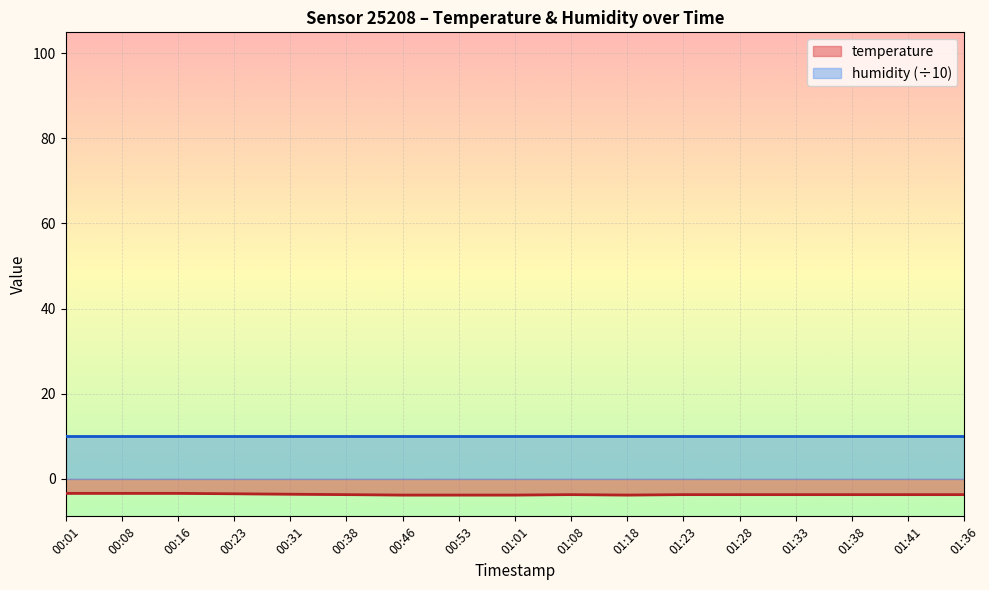

The chart shows a value of -3.6 at 00:31. True or false?

True